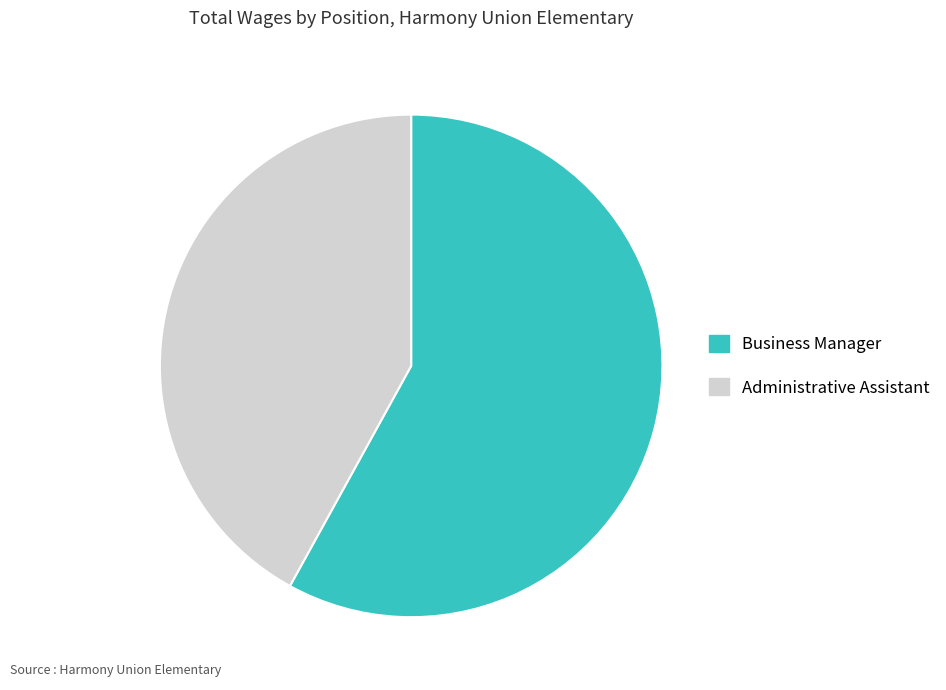

Which slice is the largest?

Business Manager